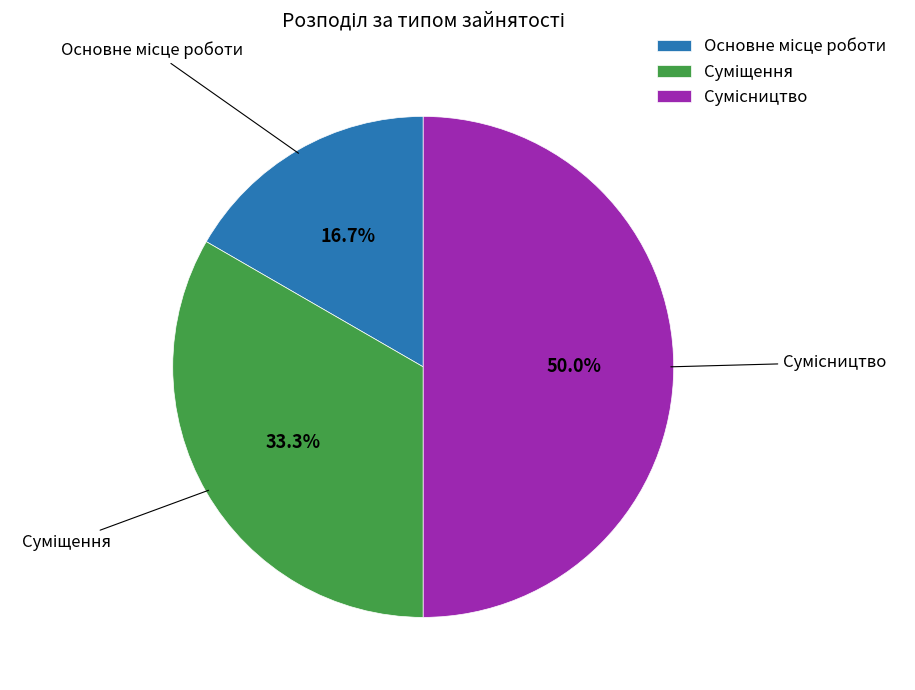

Which category has the biggest portion of the pie?

Сумісництво